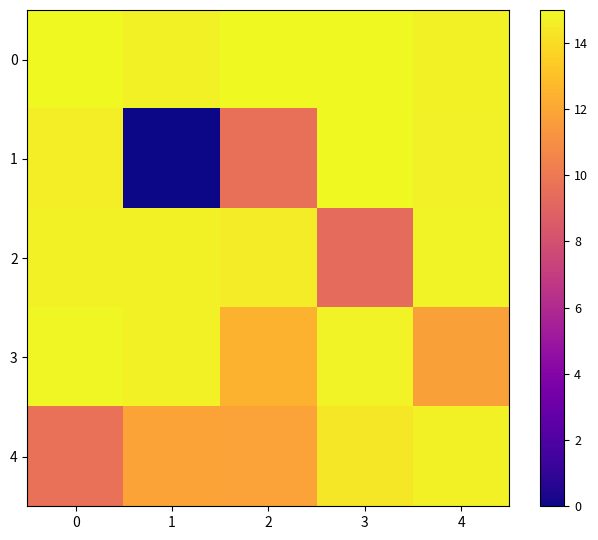

True or false: 3 has a value of 14.7 at 1.

True